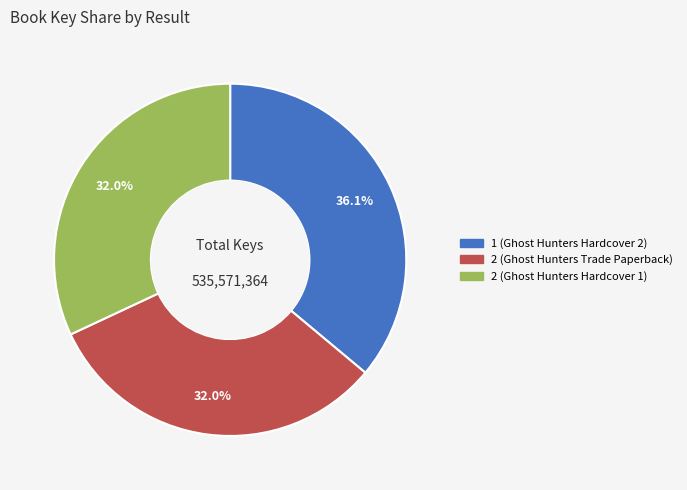

Is there a majority slice in this chart?

No